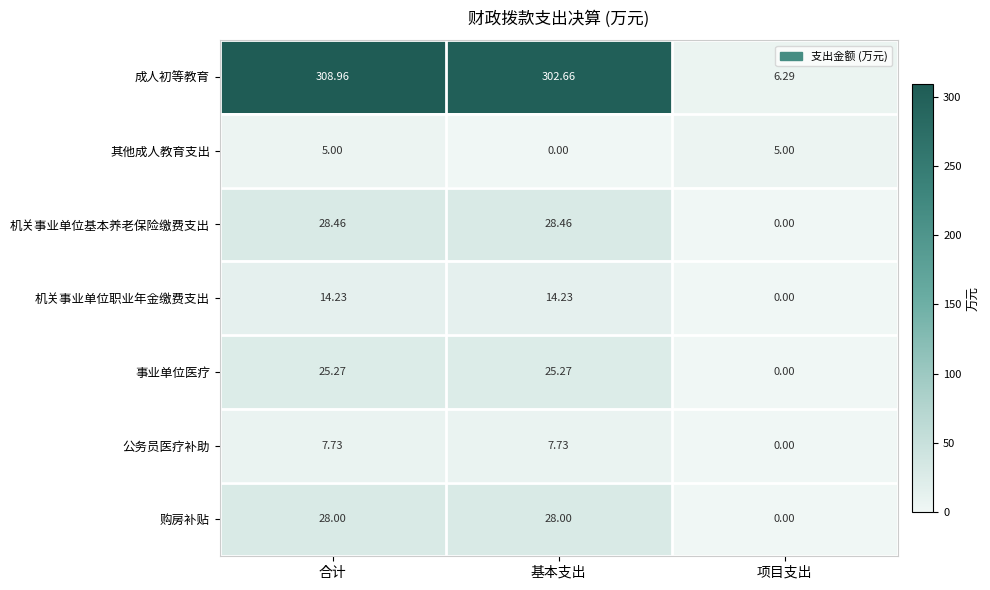

Between 合计 and 基本支出, which series saw the biggest shift?

成人初等教育